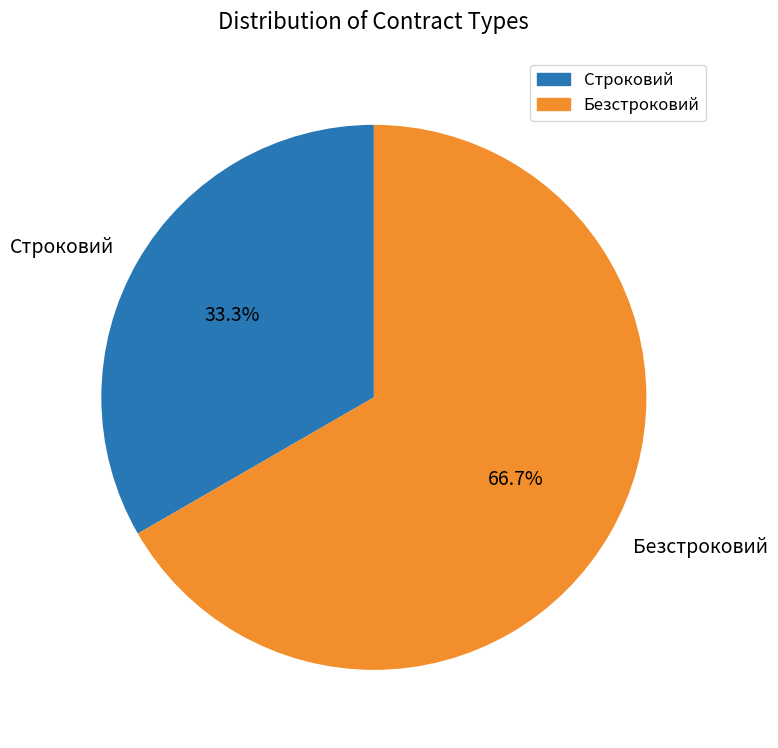

Which has a higher value, Безстроковий or Строковий?

Безстроковий